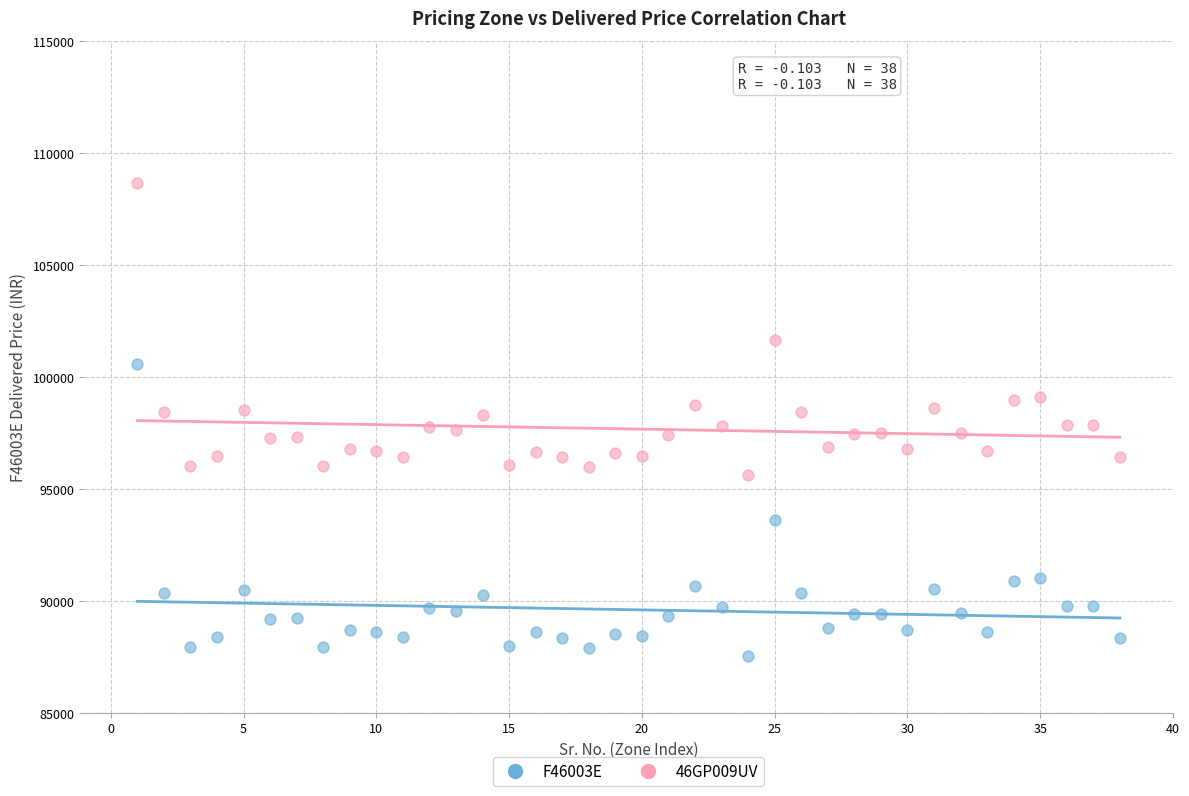

Which series contains the highest Y value?

46GP009UV